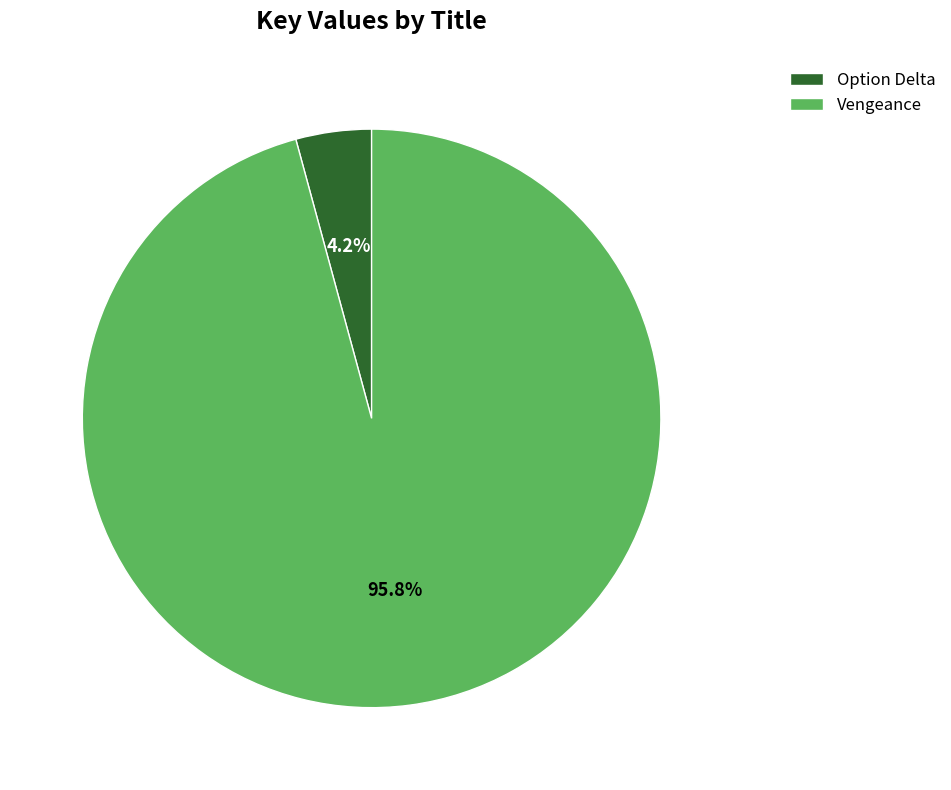

Which slice is the smallest?

Option Delta